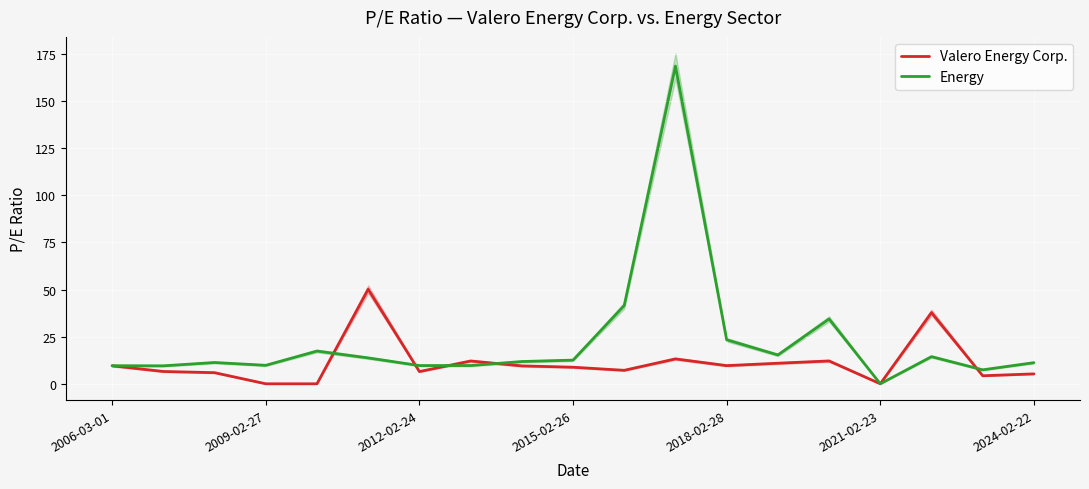

In Energy, how many points are higher than both neighbors (excluding endpoints)?

5